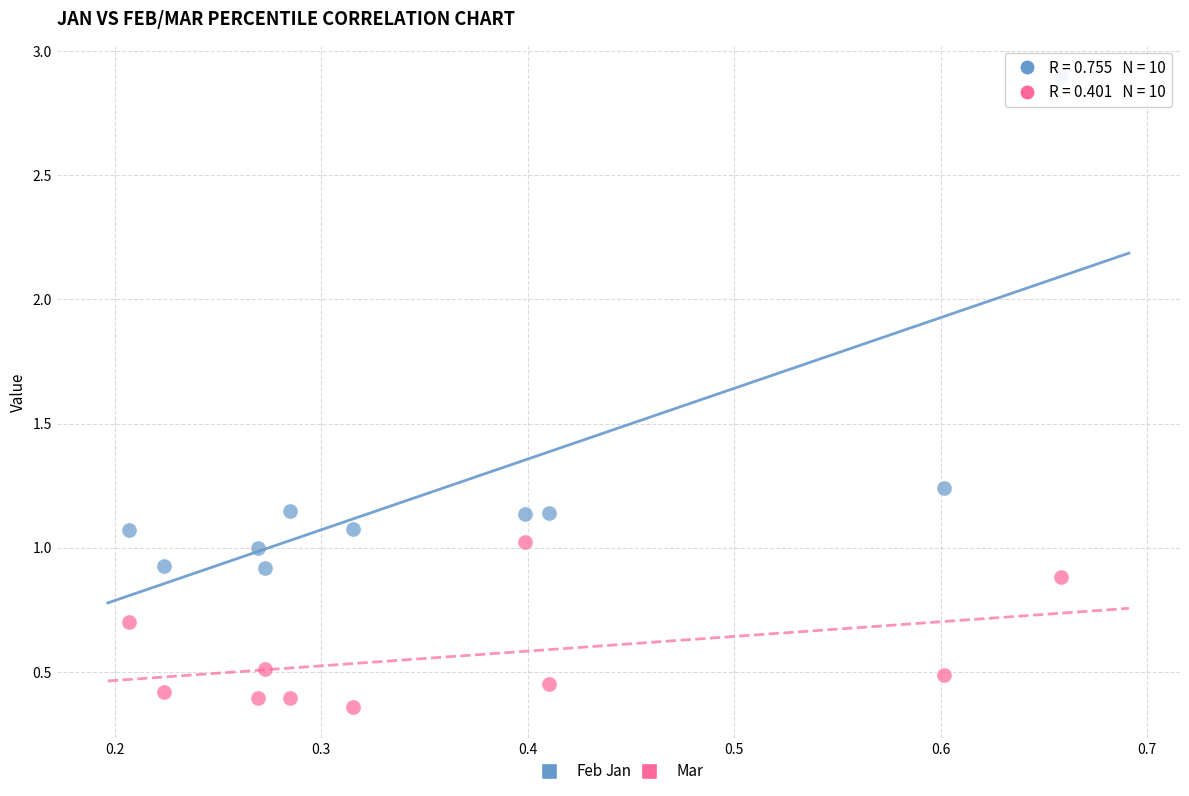

Which series has the largest Y range (max minus min)?

Feb